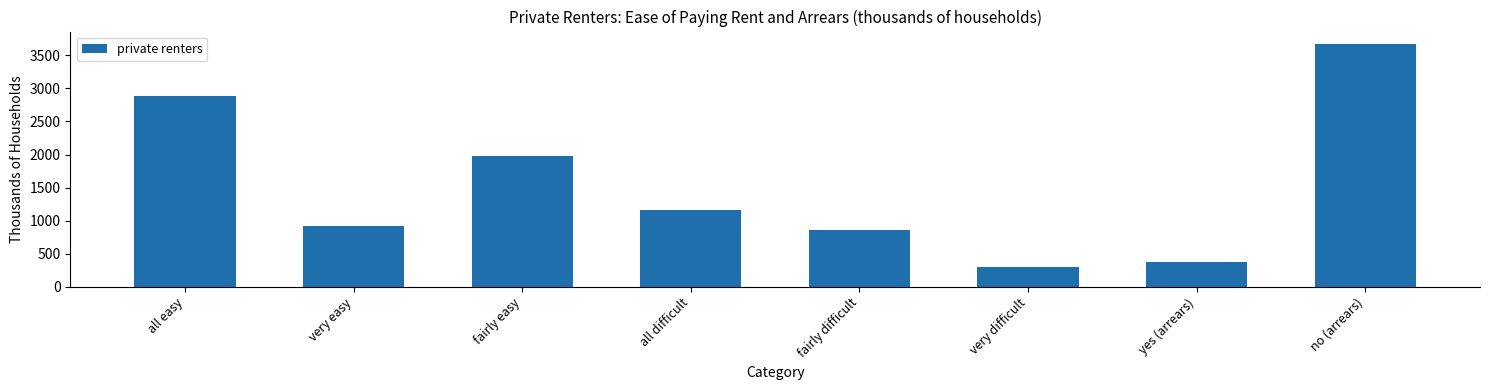

Reading right to left, list all the values displayed in this chart.

3674.8	376.0	306.6	854.2	1160.7	1970.1	921.3	2891.5